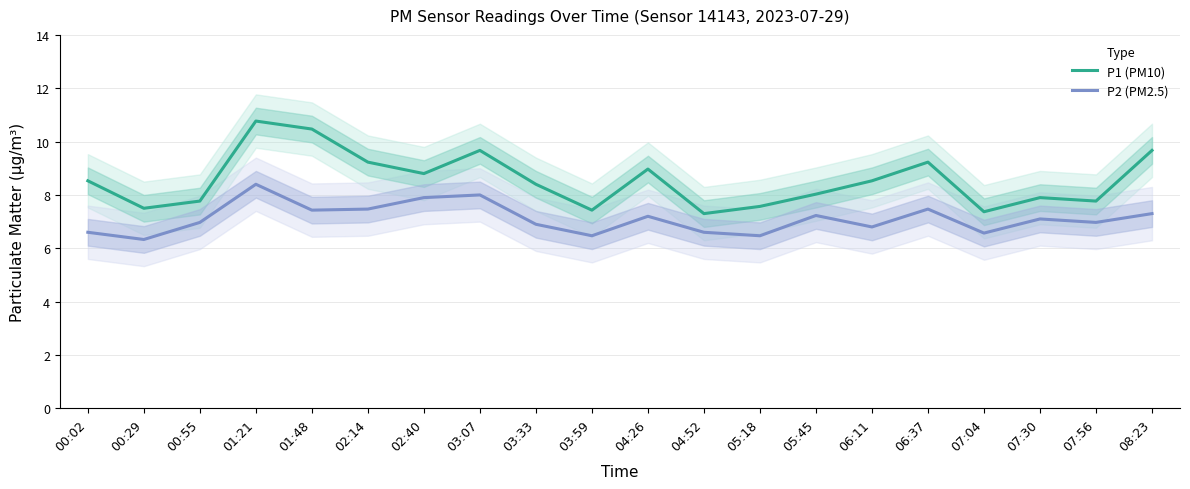

Reading left to right, list all the values displayed in this chart.

P1 (PM10): 00:02=8.5	00:29=7.5	00:55=7.8	01:21=10.8	01:48=10.5	02:14=9.2	02:40=8.8	03:07=9.7	03:33=8.4	03:59=7.4	04:26=9.0	04:52=7.3	05:18=7.6	05:45=8.0	06:11=8.5	06:37=9.2	07:04=7.4	07:30=7.9	07:56=7.8	08:23=9.7
P2 (PM2.5): 00:02=6.6	00:29=6.3	00:55=7.0	01:21=8.4	01:48=7.4	02:14=7.5	02:40=7.9	03:07=8.0	03:33=6.9	03:59=6.5	04:26=7.2	04:52=6.6	05:18=6.5	05:45=7.2	06:11=6.8	06:37=7.5	07:04=6.6	07:30=7.1	07:56=7.0	08:23=7.3